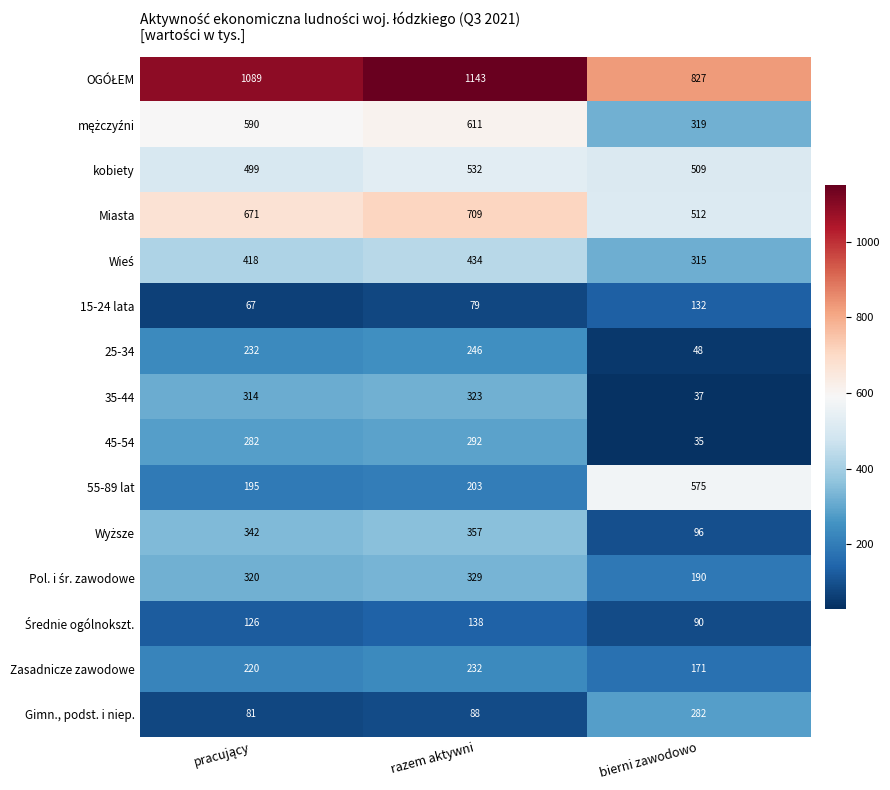

Which label corresponds to the smallest value in the chart?

bierni zawodowo